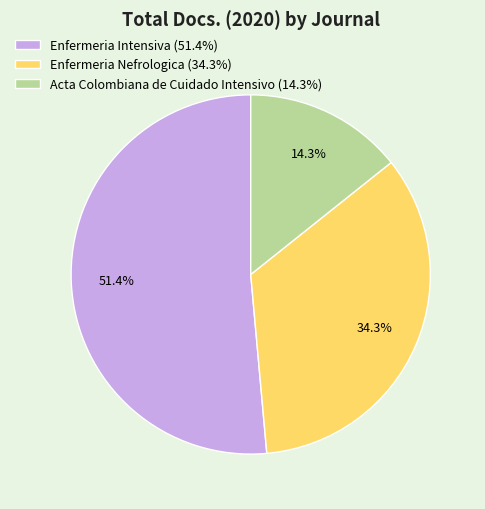

Rank the categories by value from lowest to highest.

Acta Colombiana de Cuidado Intensivo, Enfermeria Nefrologica, Enfermeria Intensiva